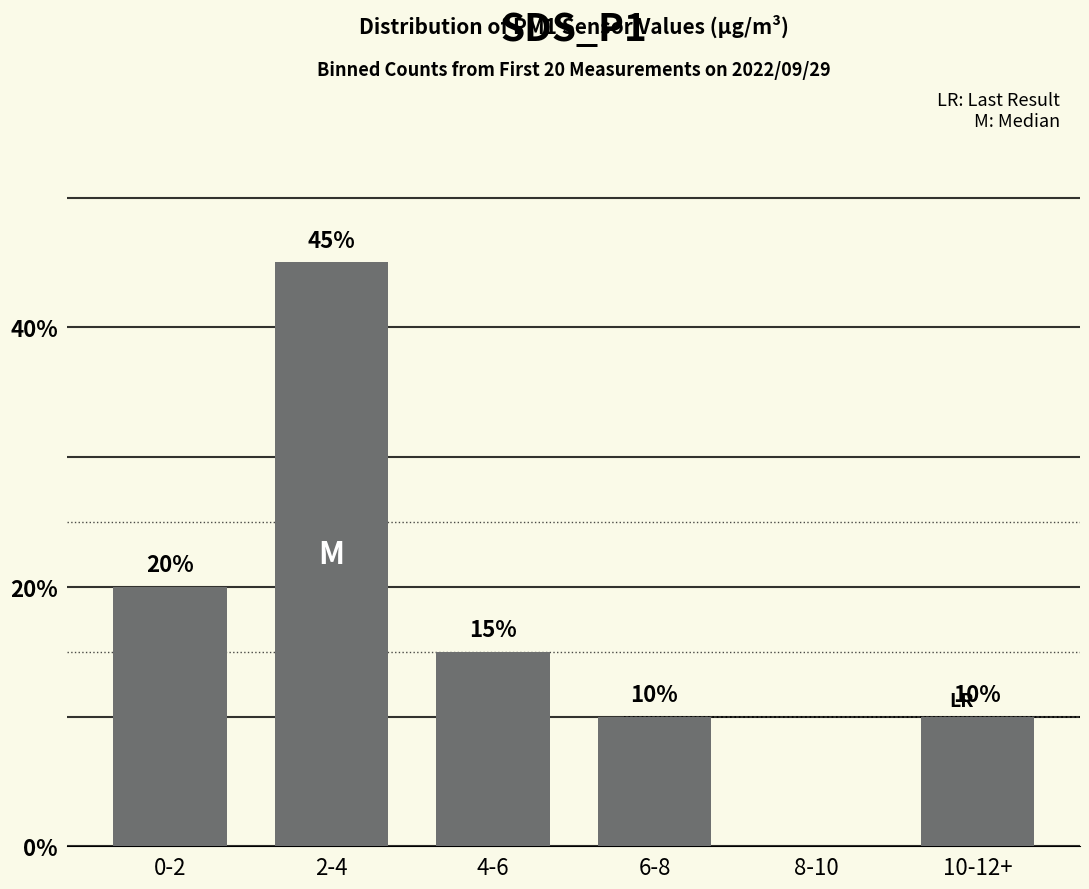

True or false: the data shows 10 at 10-12+.

True